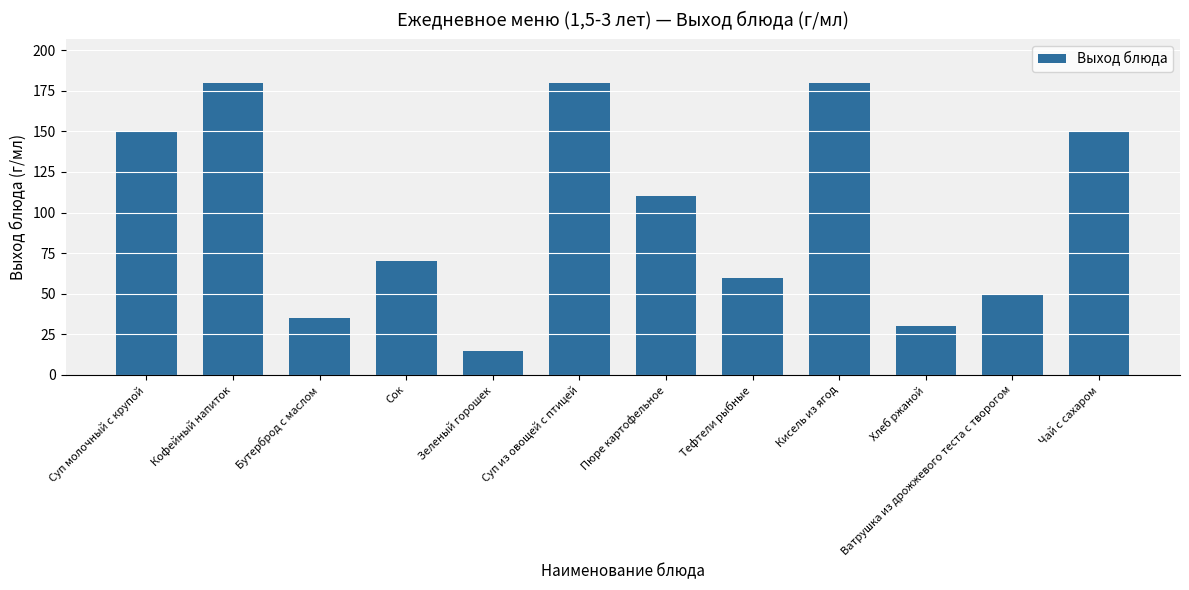

What is the greatest value displayed?

180